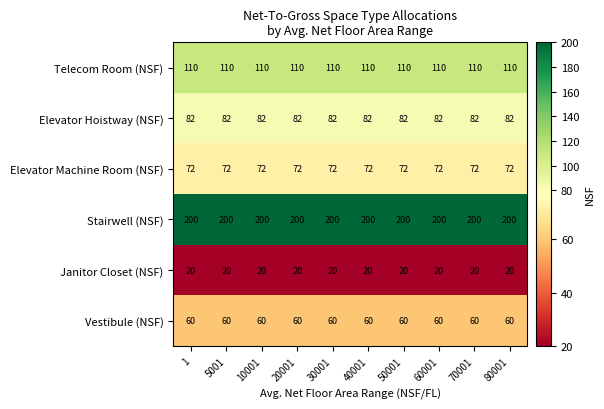

True or false: Stairwell (NSF) has a value of 200 at 70001.

True